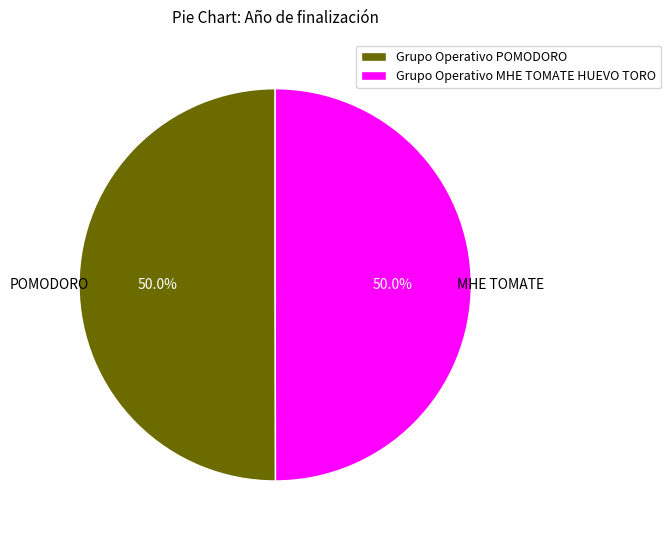

To the nearest percent, what percentage of the pie is Grupo Operativo MHE TOMATE HUEVO TORO?

50%